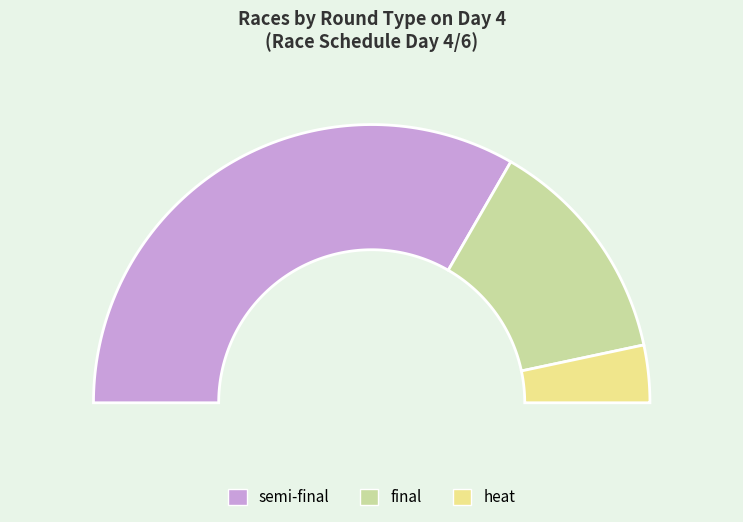

Does Girls U16 single account for over 50% of the chart?

No